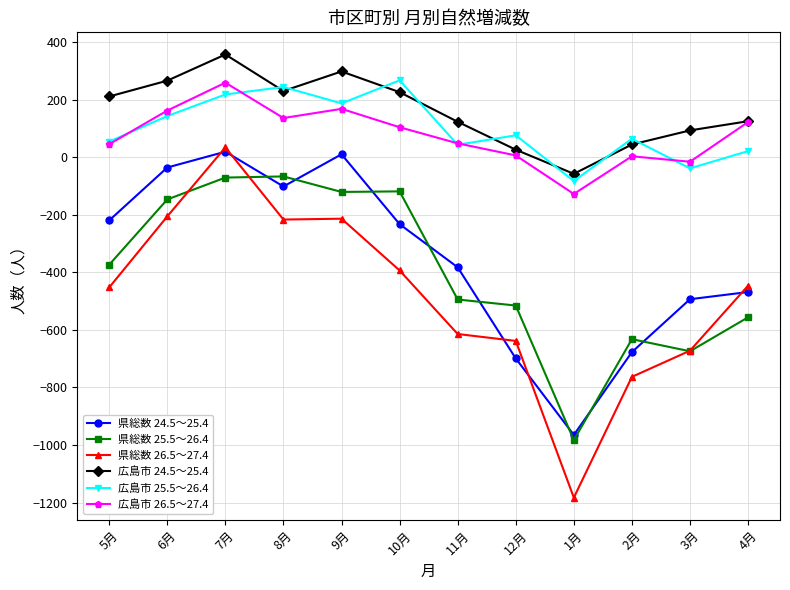

True or false: 広島市 25.5～26.4 and 県総数 26.5～27.4 intersect in this chart.

False